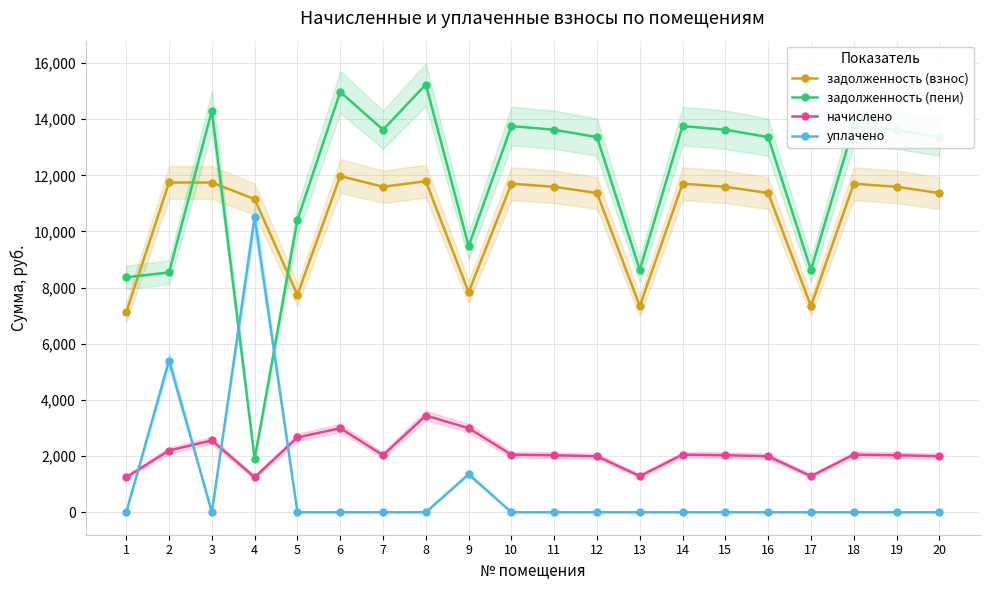

Is it true that задолженность (пени) equals 8367.4 at 1?

True